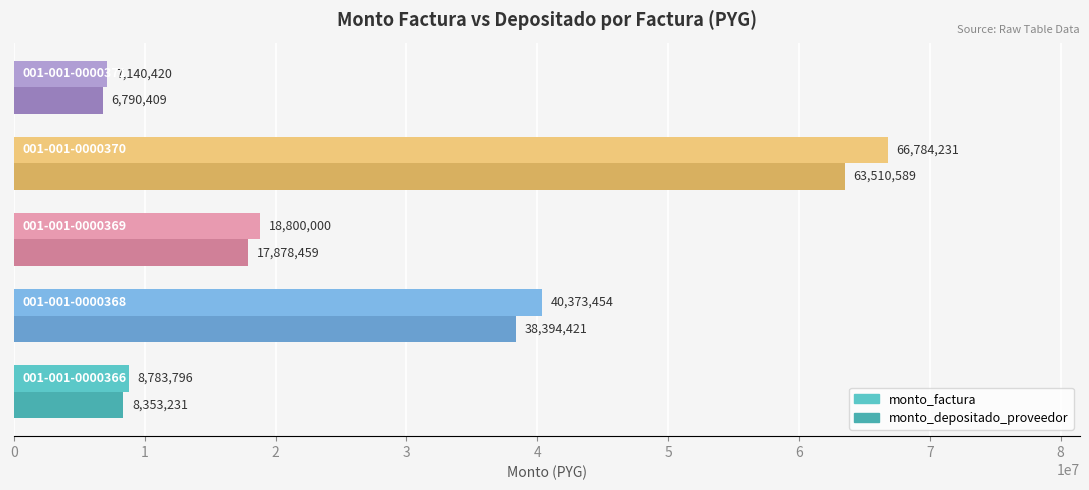

Which series has the largest total across all categories?

monto_factura